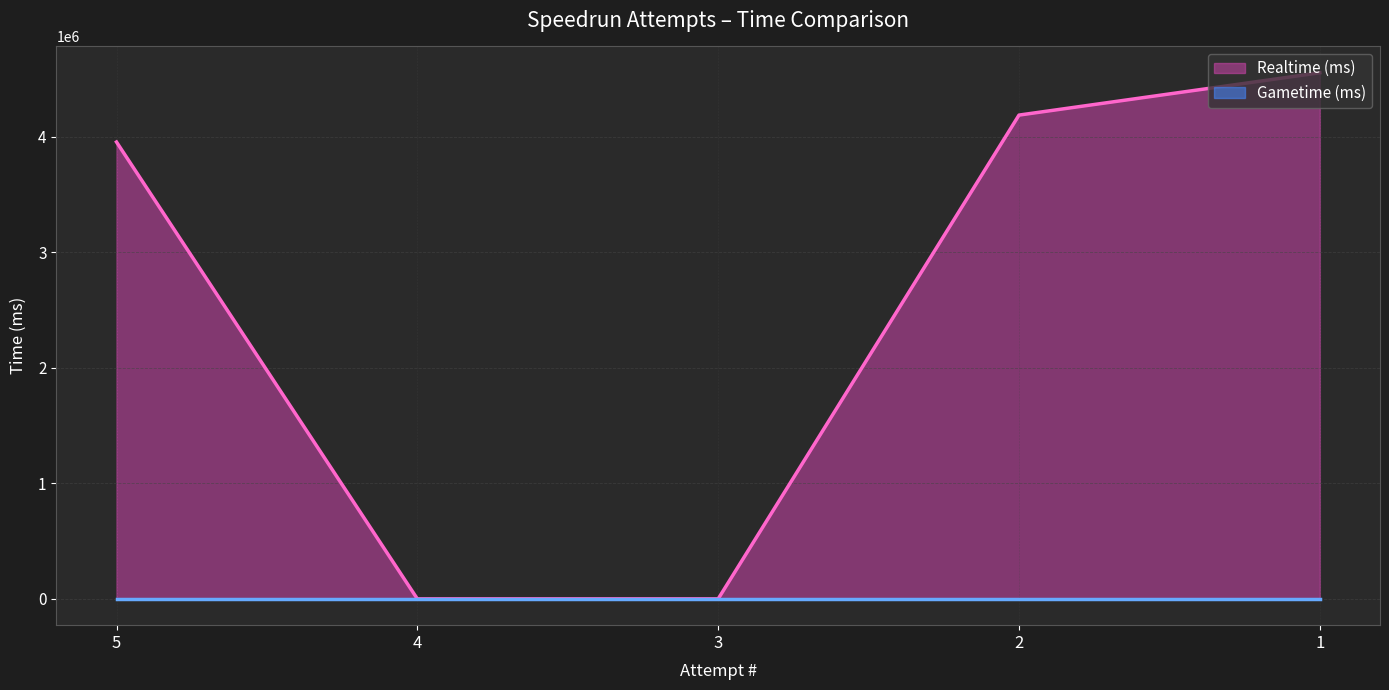

Reading left to right, list all the values displayed in this chart.

3955907	0	0	4188982	4555600